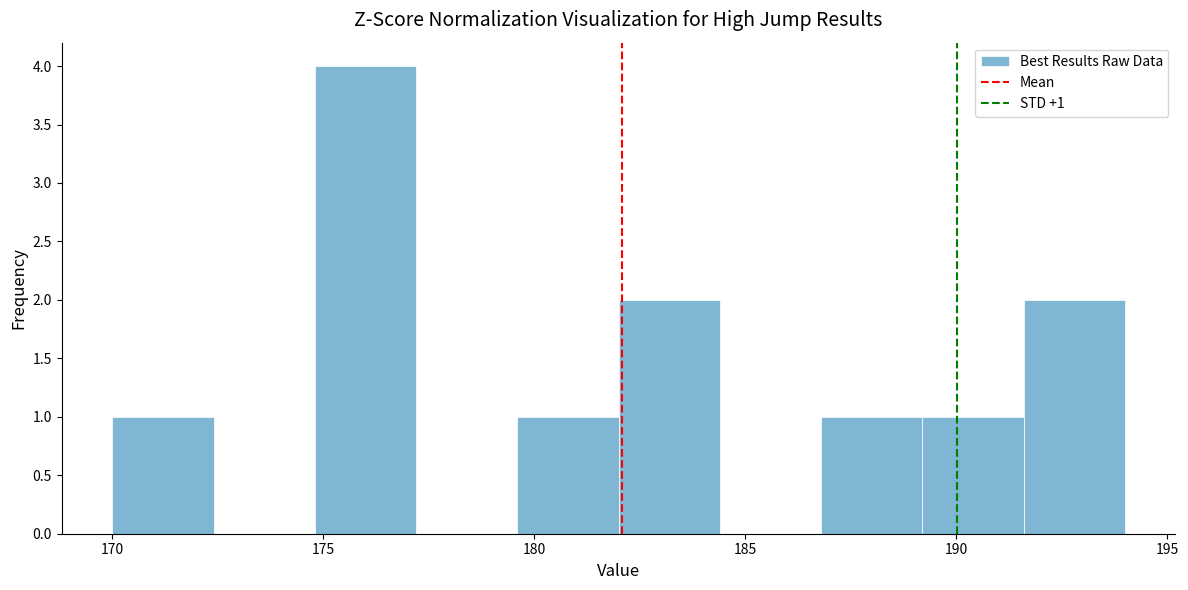

Which range on the x-axis has the tallest bar?

174.8 to 177.2